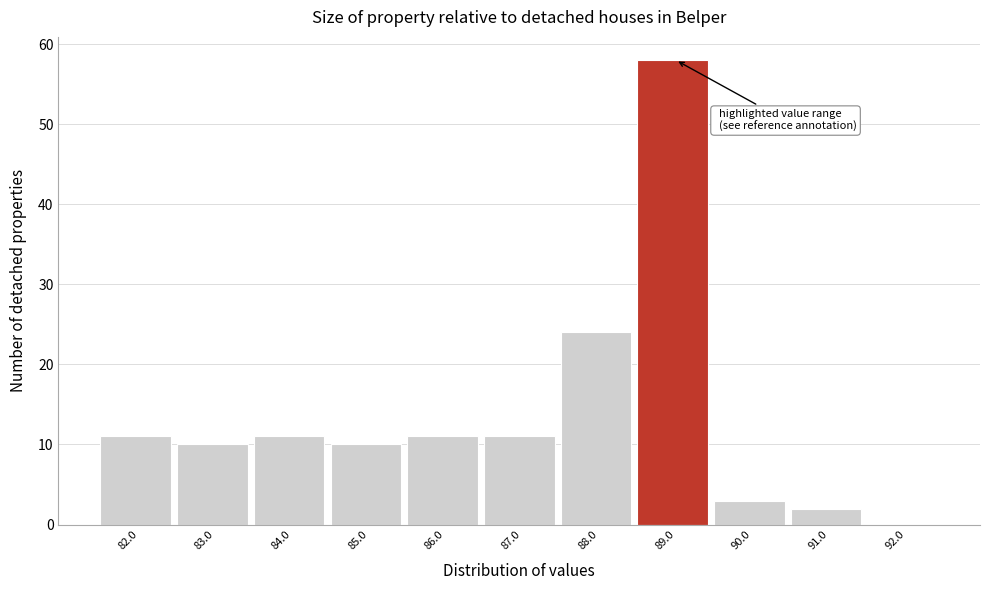

Reading left to right, transcribe all the data shown in this chart.

82.0=11	83.0=10	84.0=11	85.0=10	86.0=11	87.0=11	88.0=24	89.0=58	90.0=3	91.0=2	92.0=0